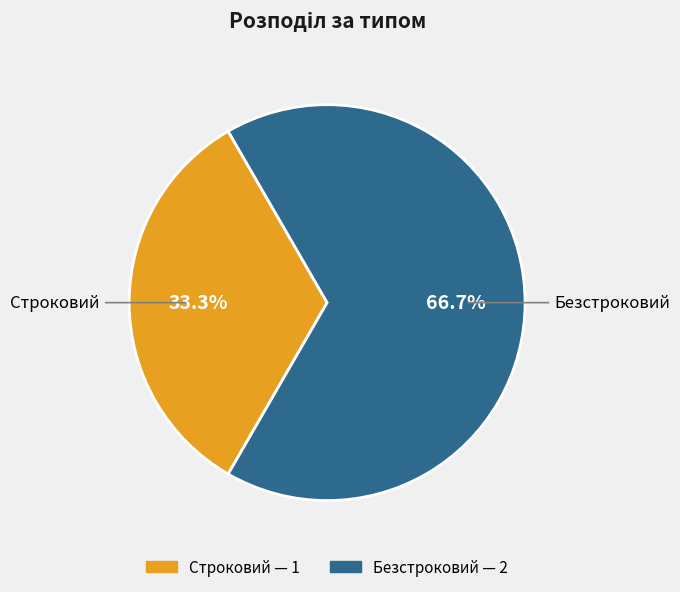

What is the largest slice in the pie chart?

Безстроковий